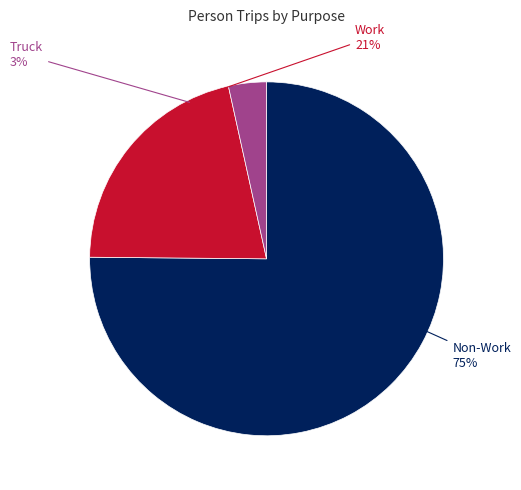

Is it true that Work is 9% of the pie?

False